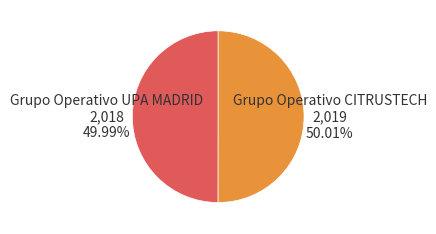

Is it true that Grupo Operativo UPA MADRID is 50% of the pie?

True